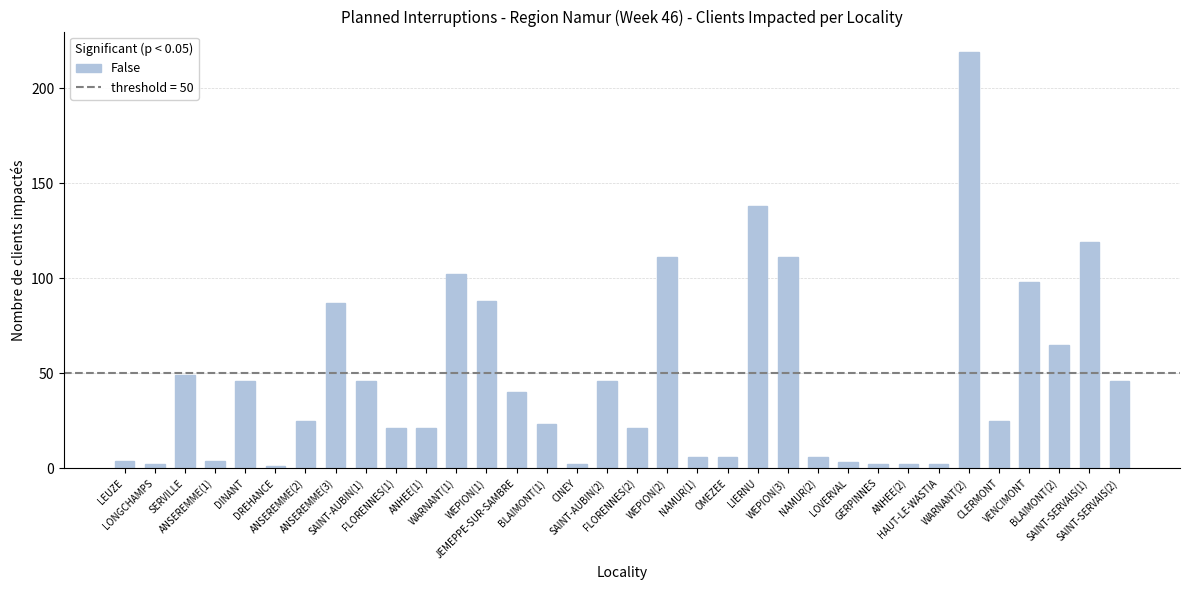

What is the difference between the maximum and second lowest values?

217